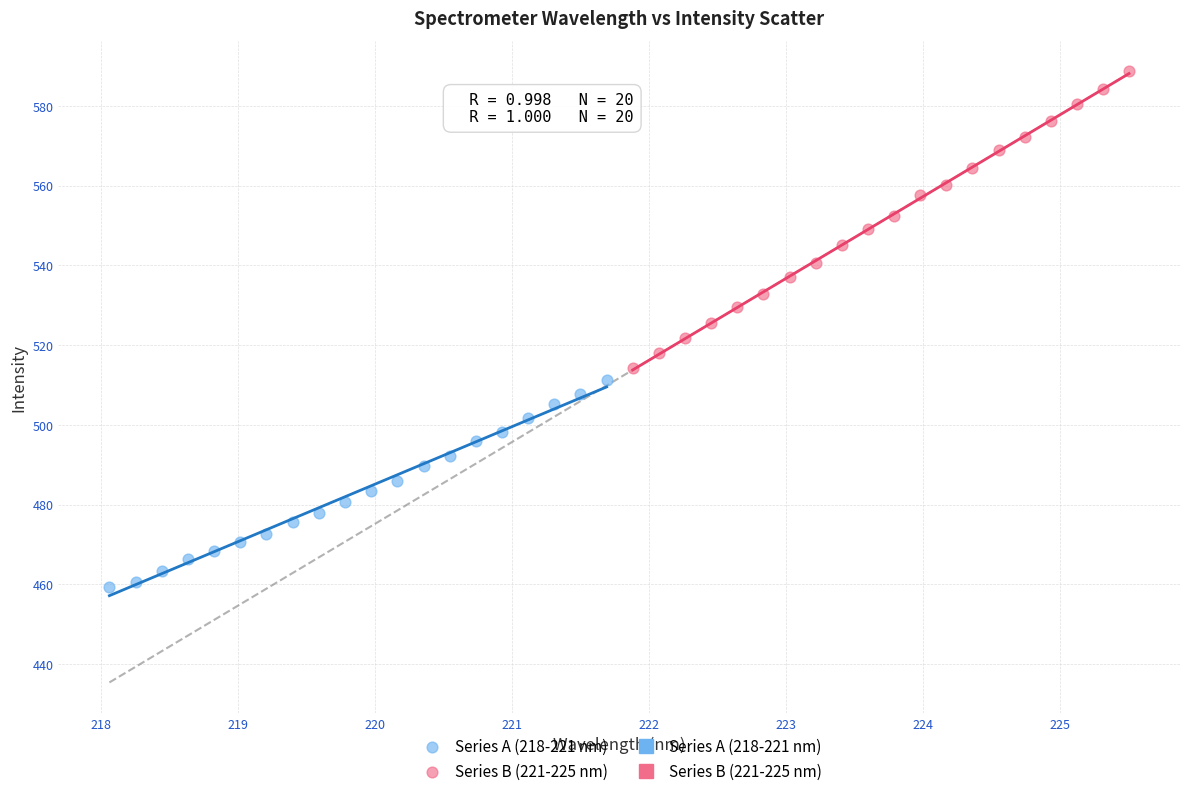

Which series has the largest Y range (max minus min)?

Series B (221-225 nm)